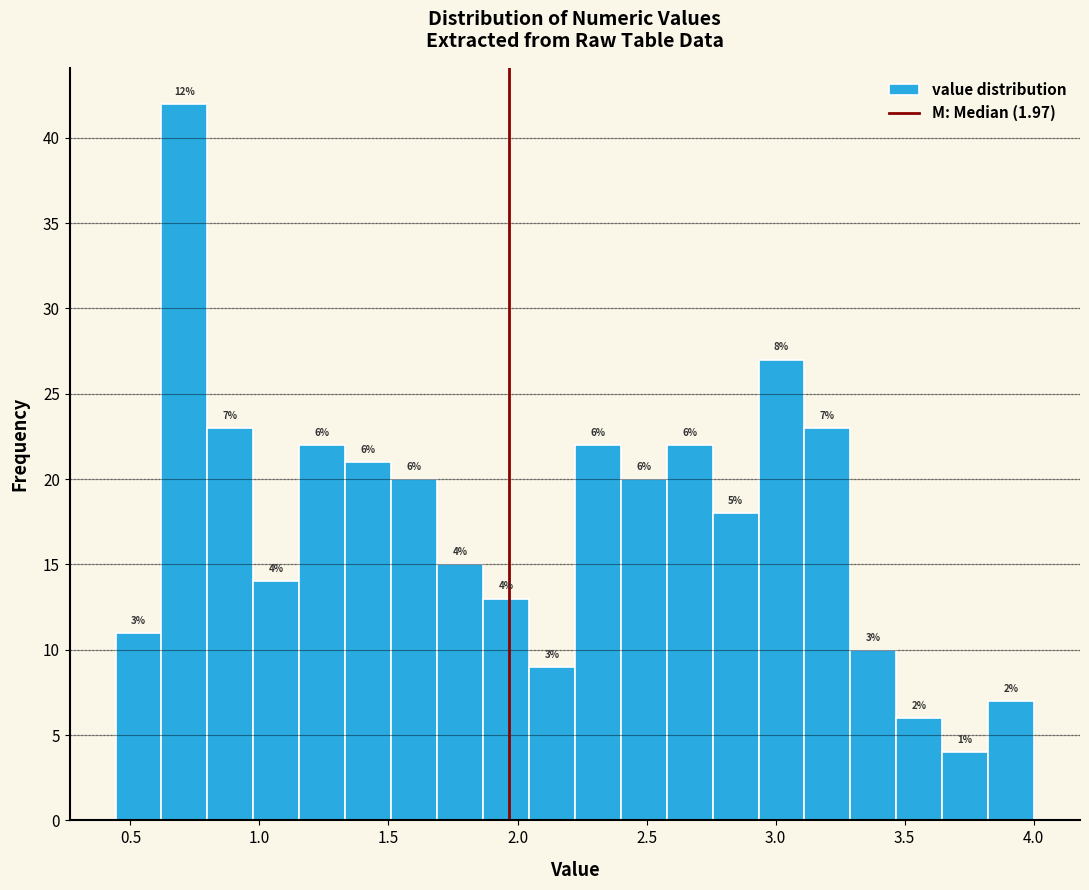

Read against the x-axis, roughly where is the centre of the tallest bar?

0.70